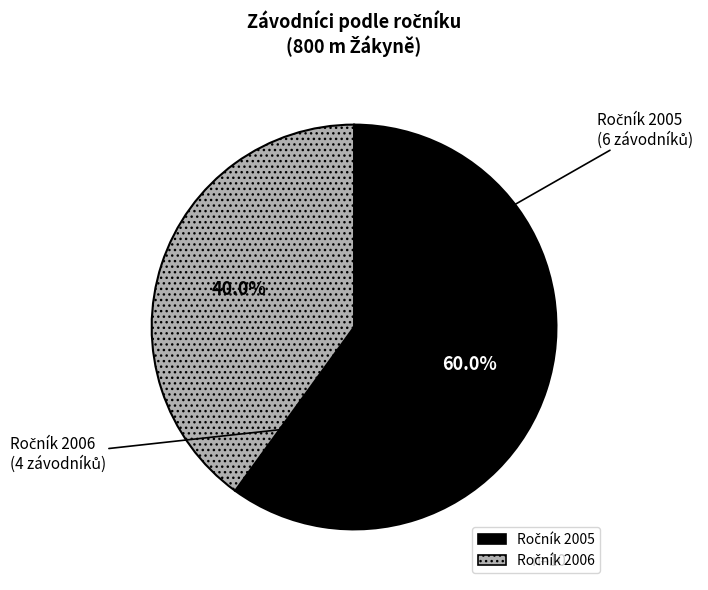

How many segments does this pie chart have?

2